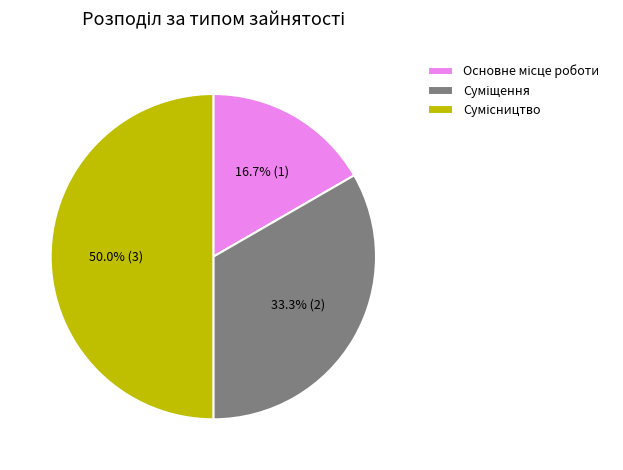

The Основне місце роботи slice represents 17% of the pie. True or false?

True